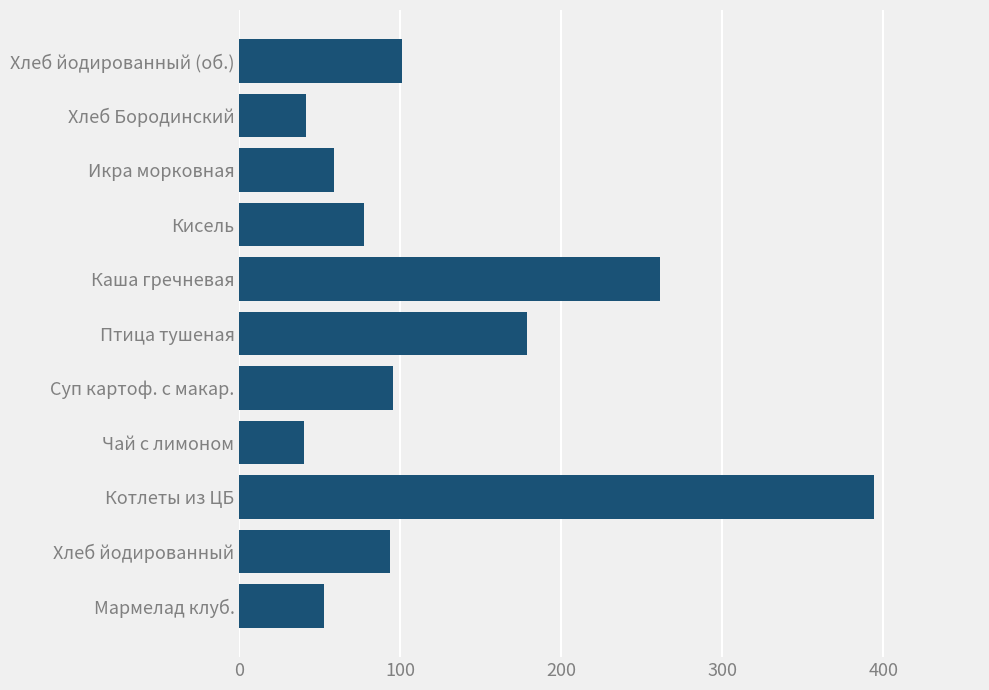

What is the difference between the second highest and minimum values?

221.5